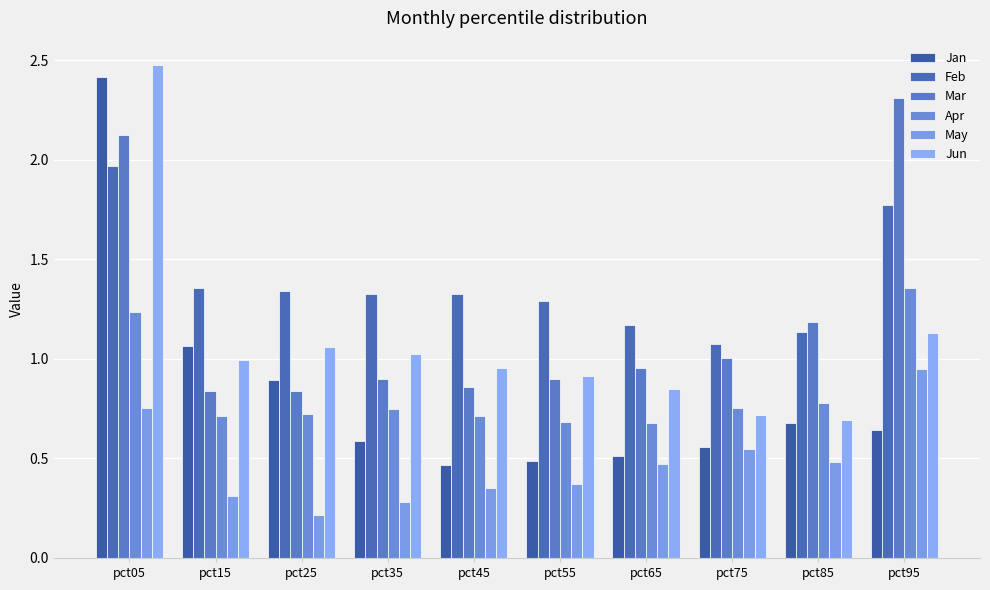

Does the chart contain any negative values?

No